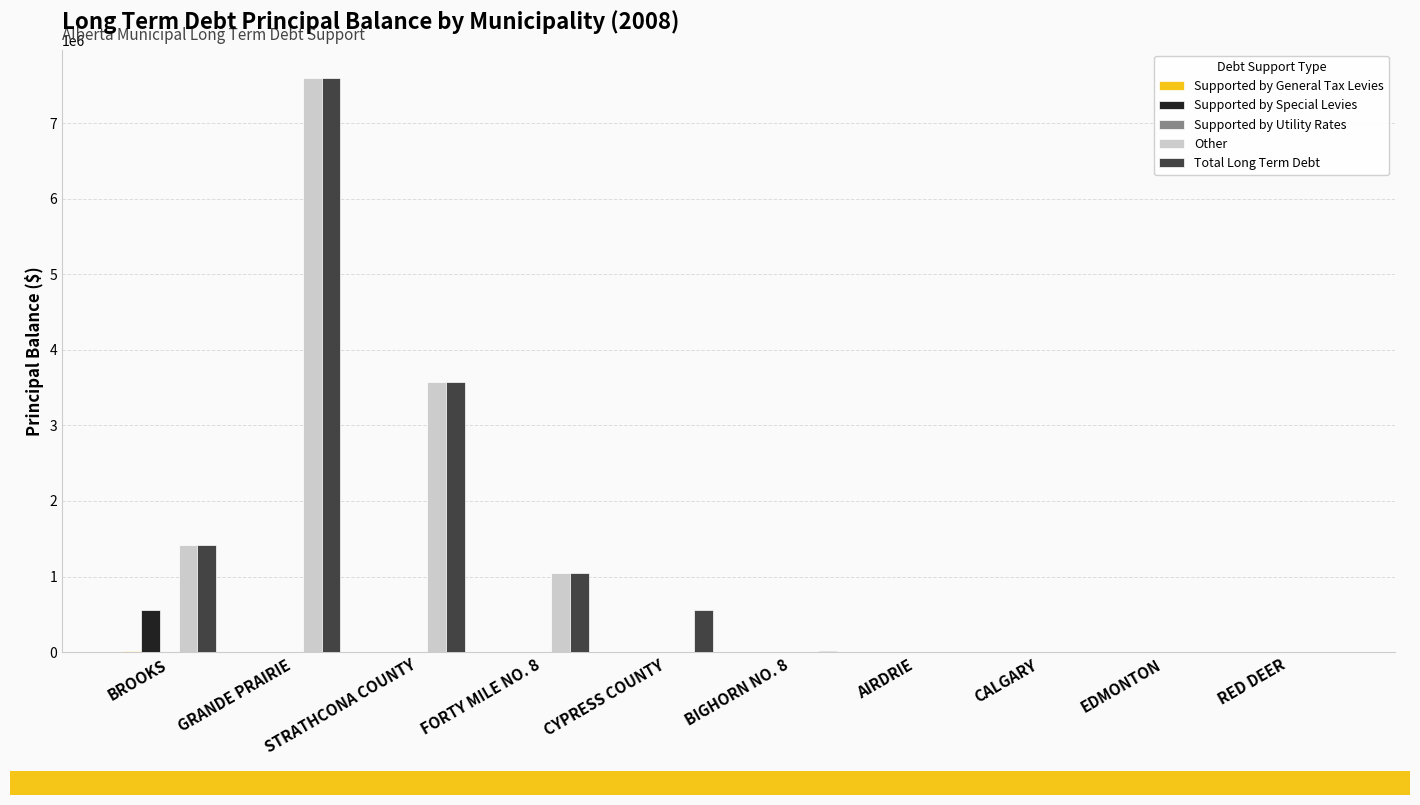

How many groups of bars are there?

10